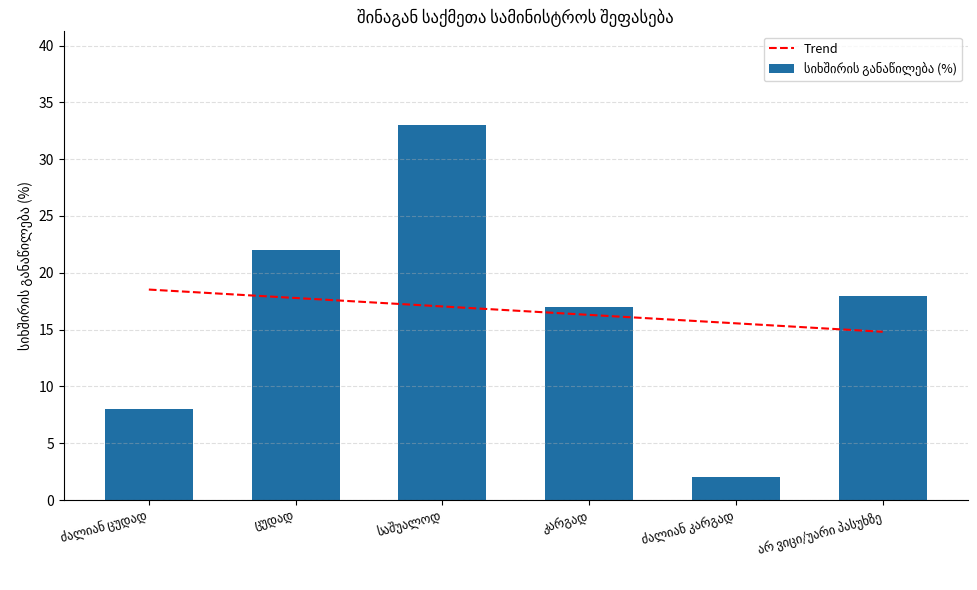

How many values are between 8 and 22?

4